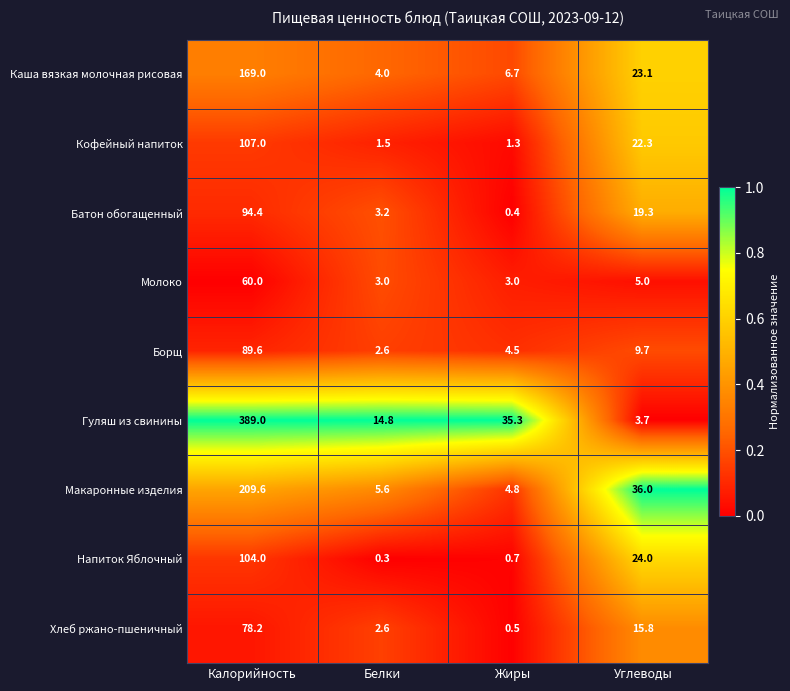

Where does the Борщ series first go above 9?

Калорийность